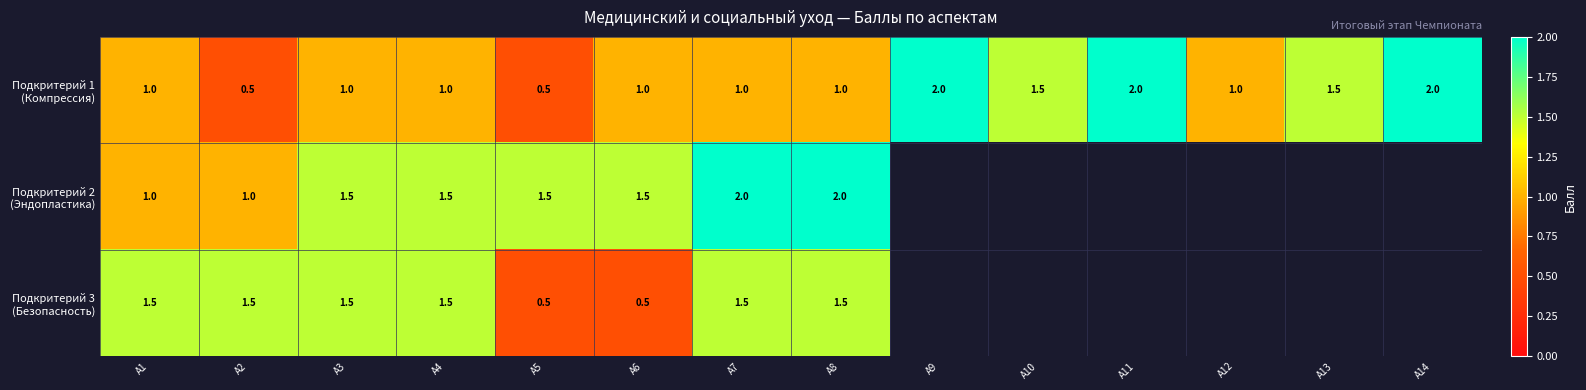

What is the total value across all series at А2?

3.0